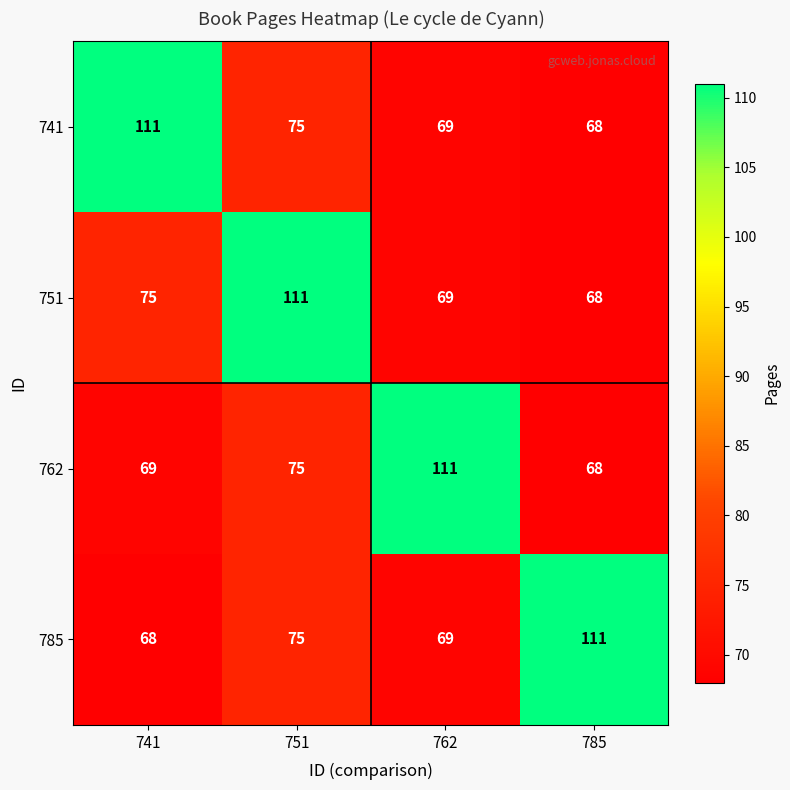

At which category is the sum across all series the highest?

751